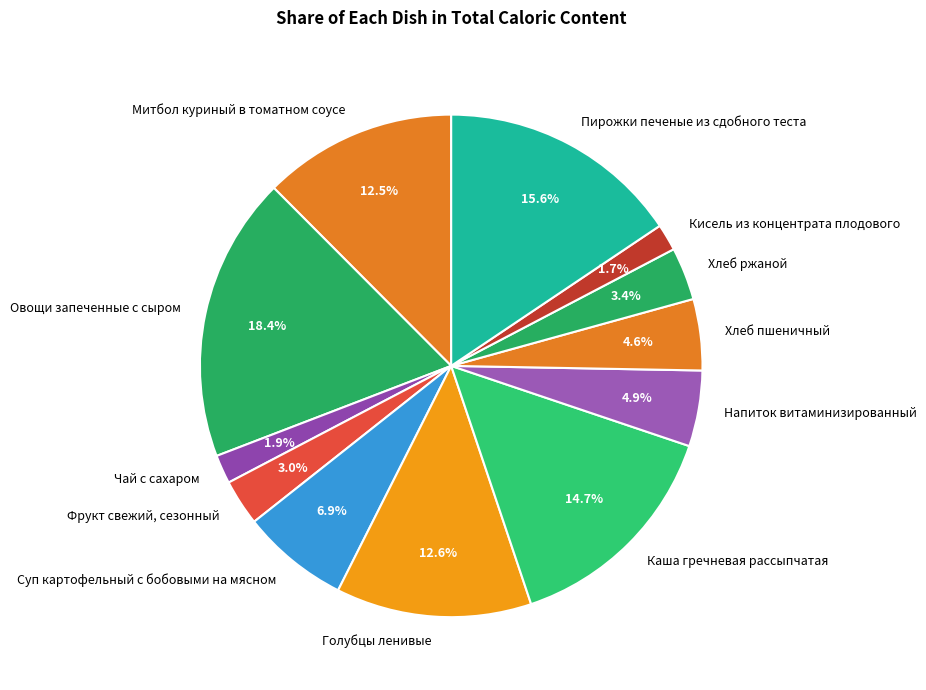

Which slice is the largest?

Овощи запеченные с сыром